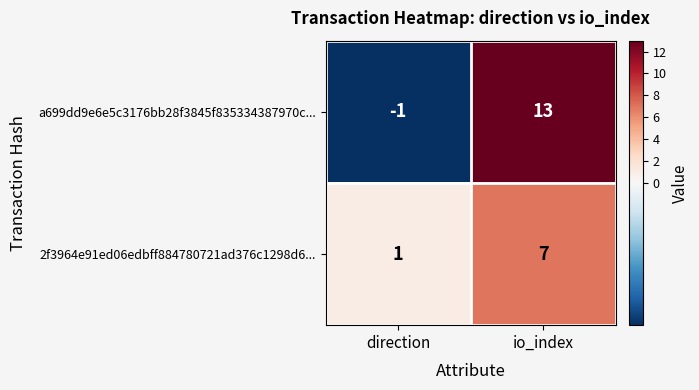

The value of a699dd9e6e5c3176bb28f3845f835334387970c... at io_index is 22. True or false?

False